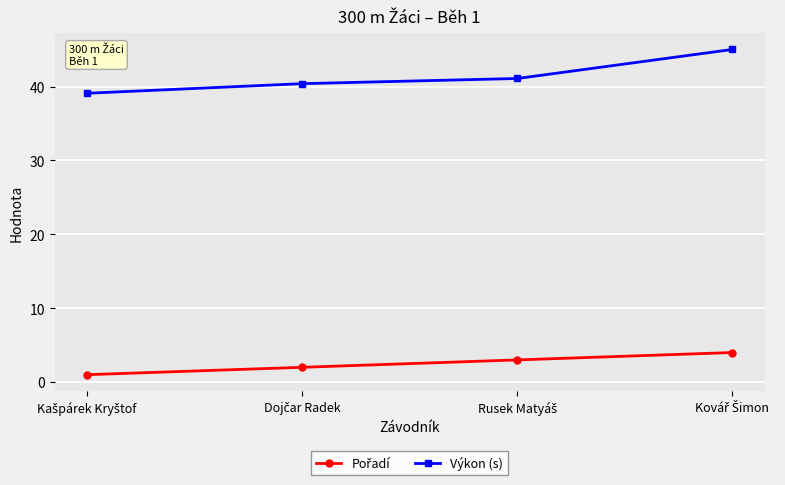

Which series has the largest range (max minus min)?

Výkon (s)